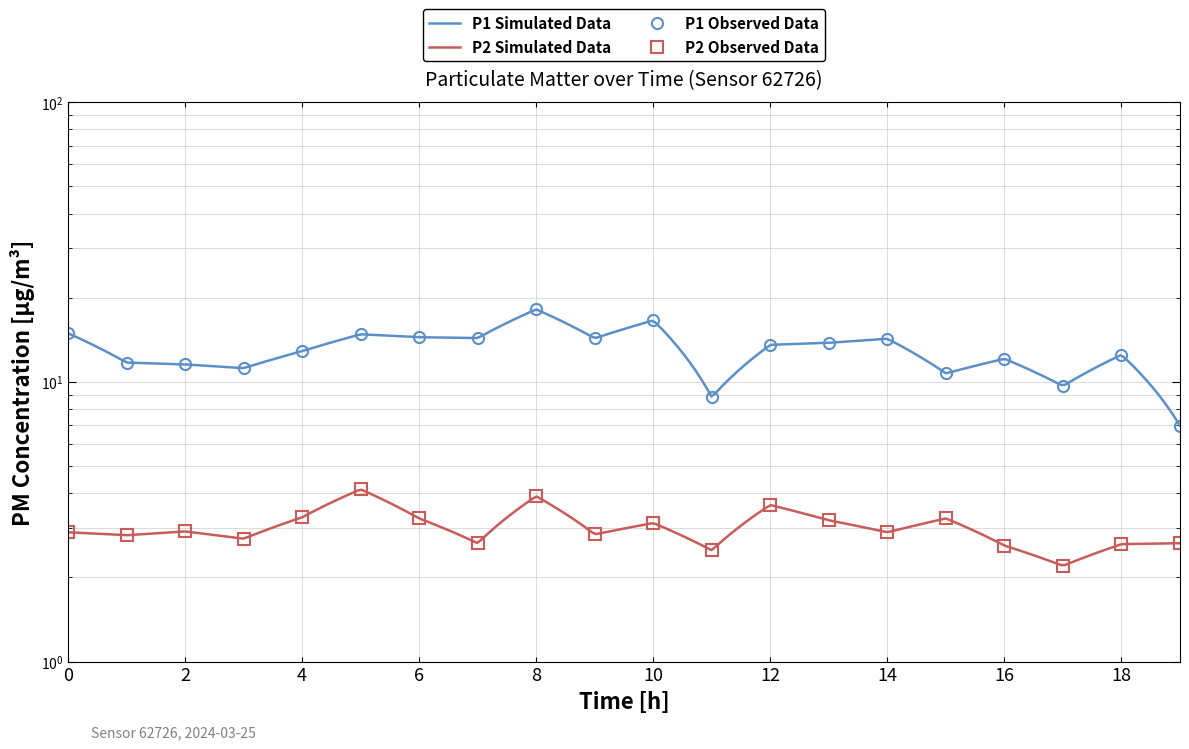

Which series has the largest total across all categories?

P1